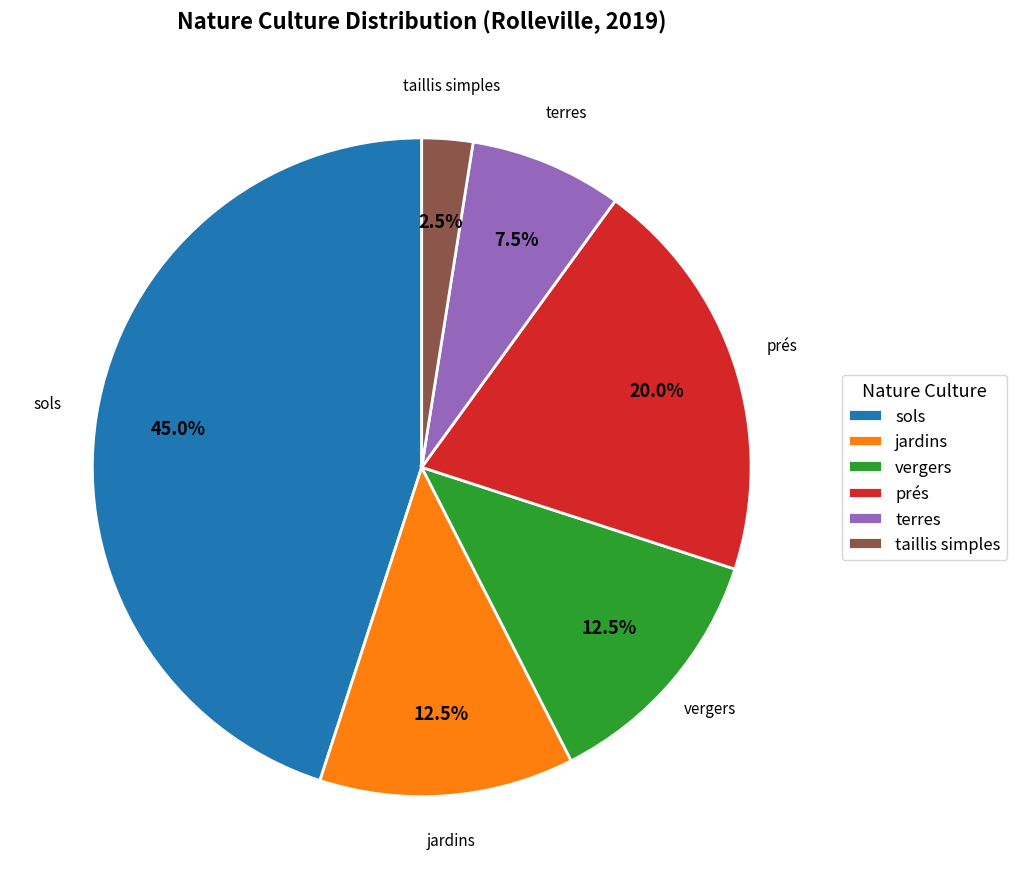

What portion of the pie excludes prés?

80.0%